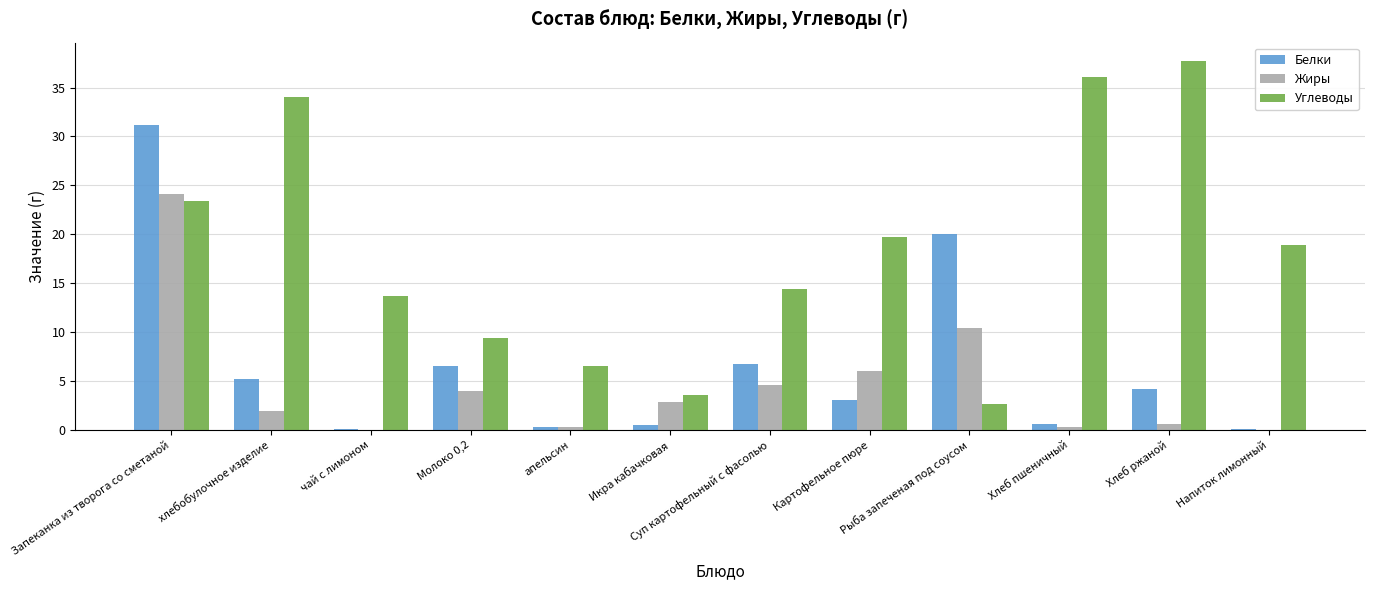

Does the chart contain stacked bars?

No